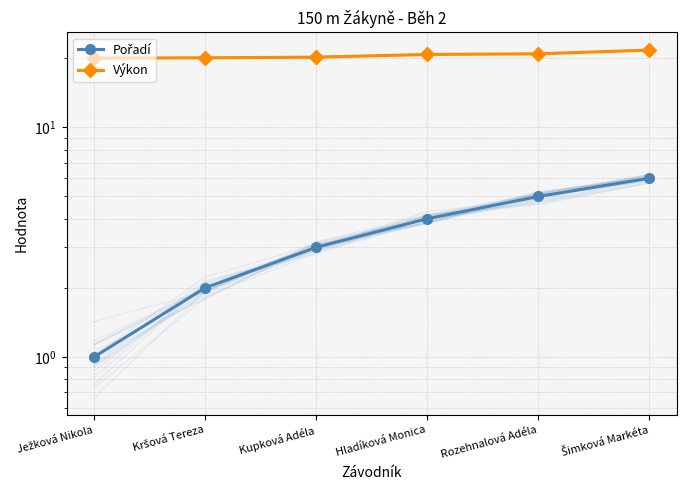

At which category is the sum across all series the highest?

Šimková Markéta